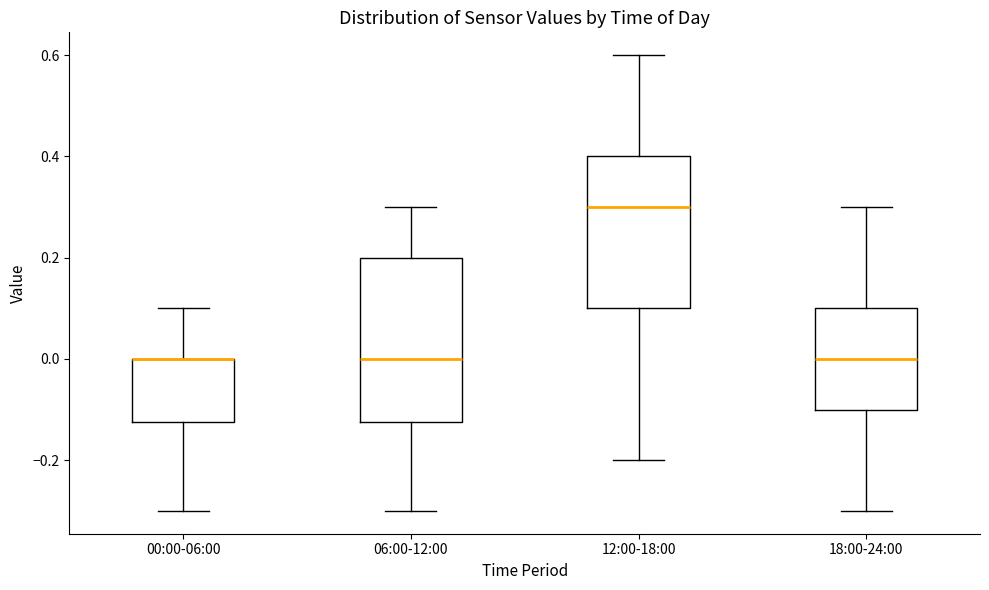

Which box is the tallest, from its lower edge to its upper edge?

06:00-12:00